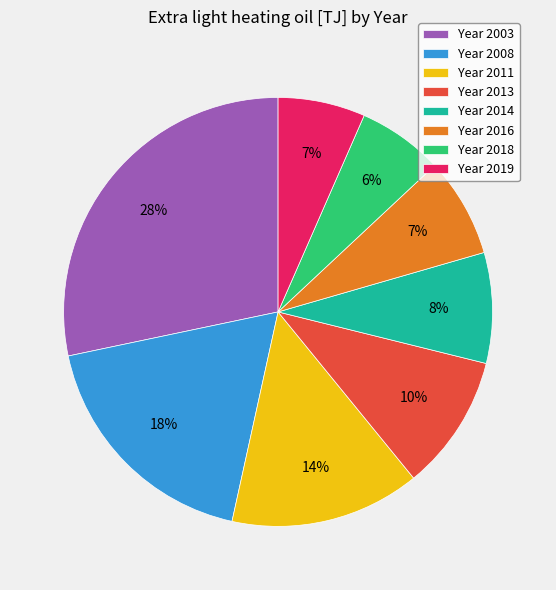

The Year 2019 slice represents 7% of the pie. True or false?

True